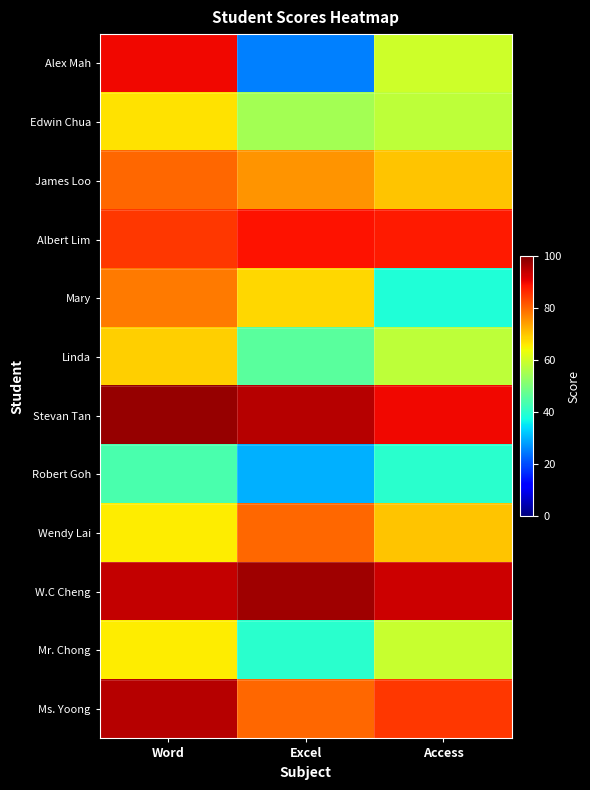

At which category is the sum across all series the highest?

Word